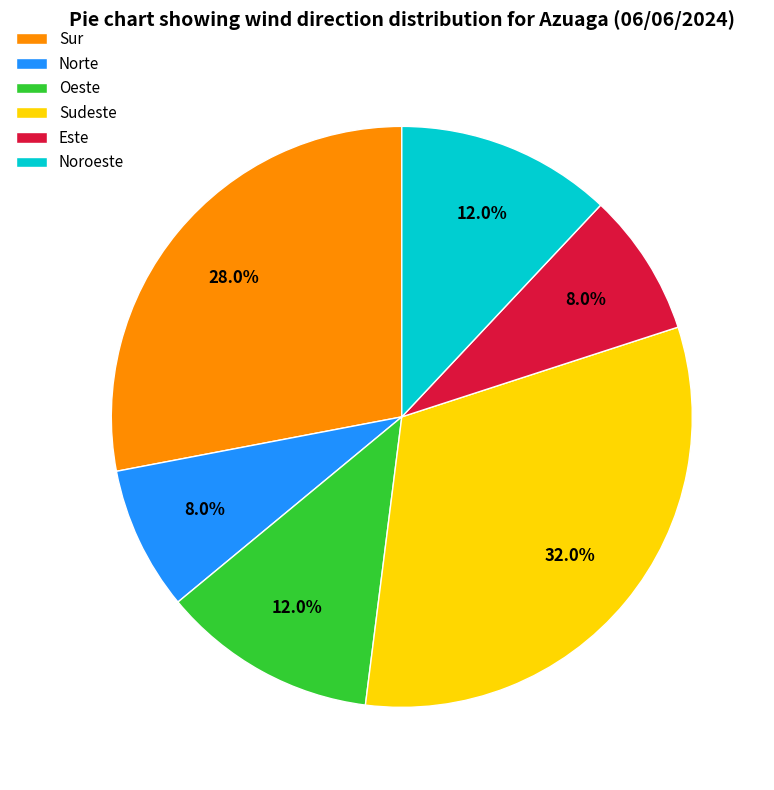

Does Oeste represent more than half of the total?

No